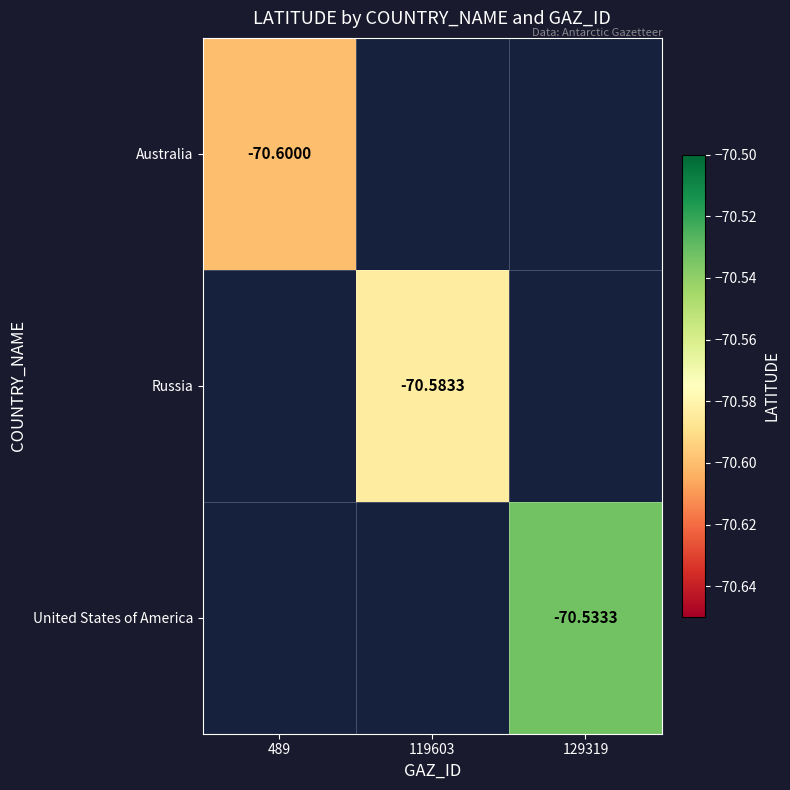

Between 489 and 129319, which is larger?

129319